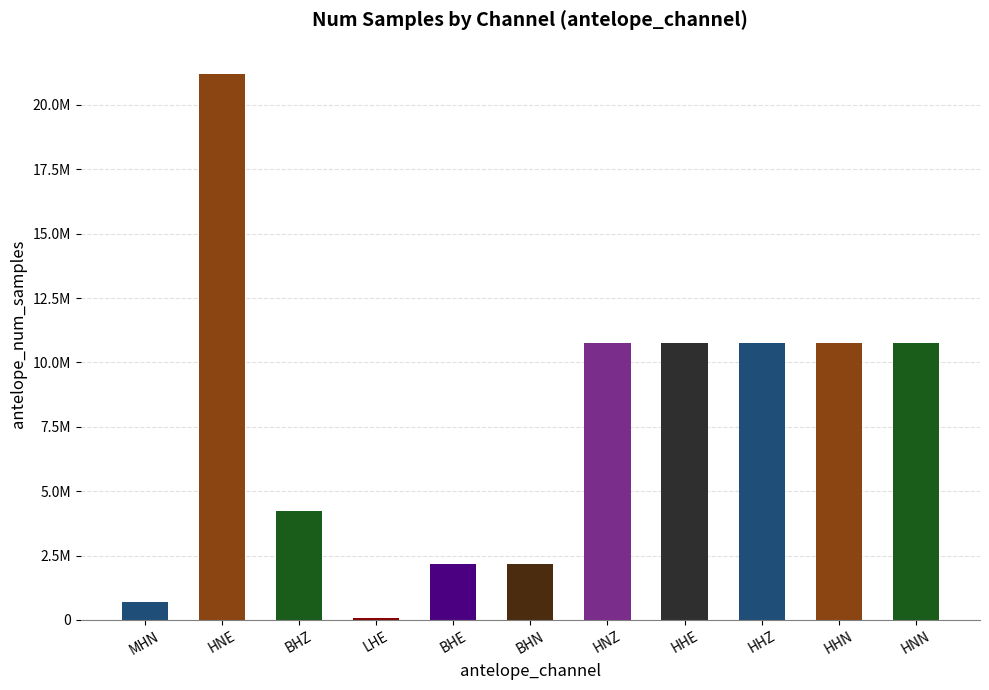

What is the smallest value displayed?

86400